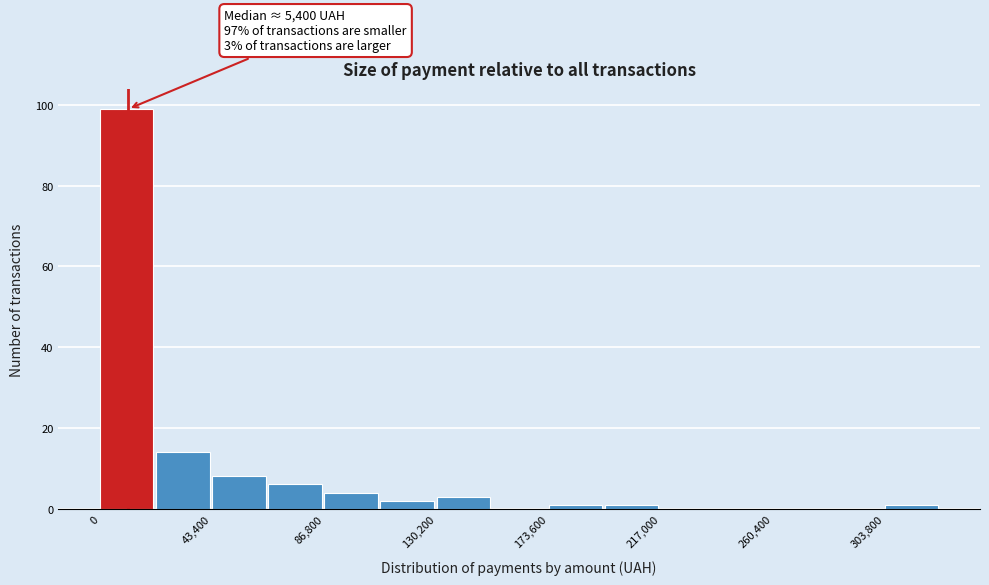

Over which range of the x-axis is the bar tallest?

0 to 20000